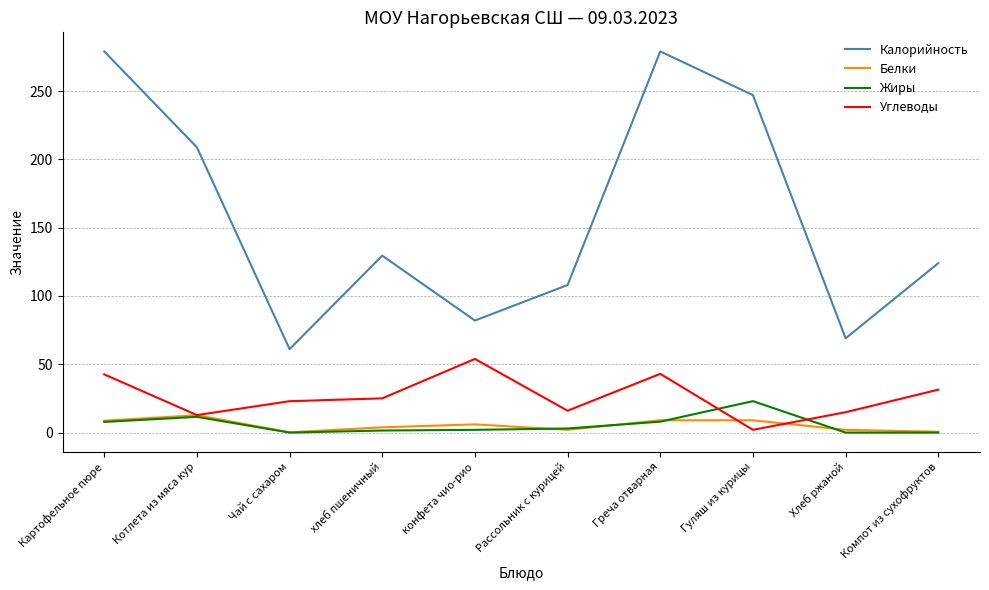

The value of Белки at Греча отварная is 9.0. True or false?

True